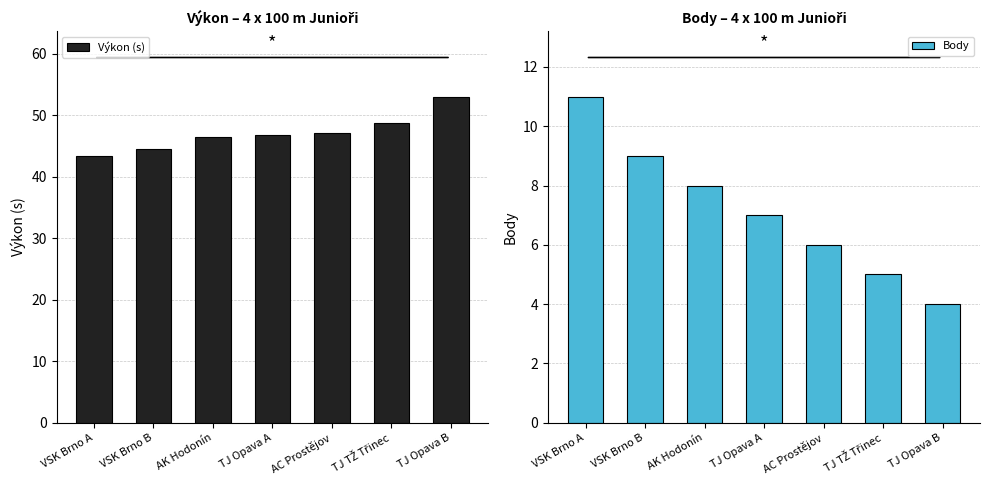

Which has a higher value, AK Hodonín or AC Prostějov?

AC Prostějov